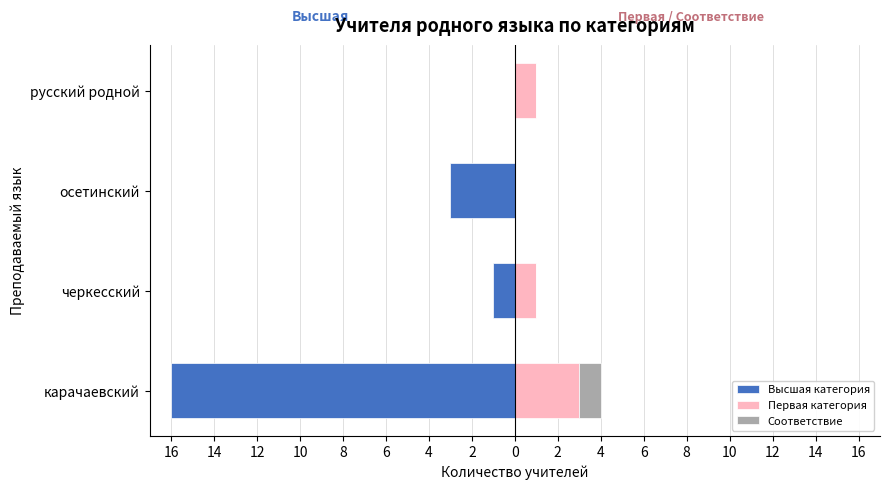

What is the spread (max minus min) of values at 12?

1